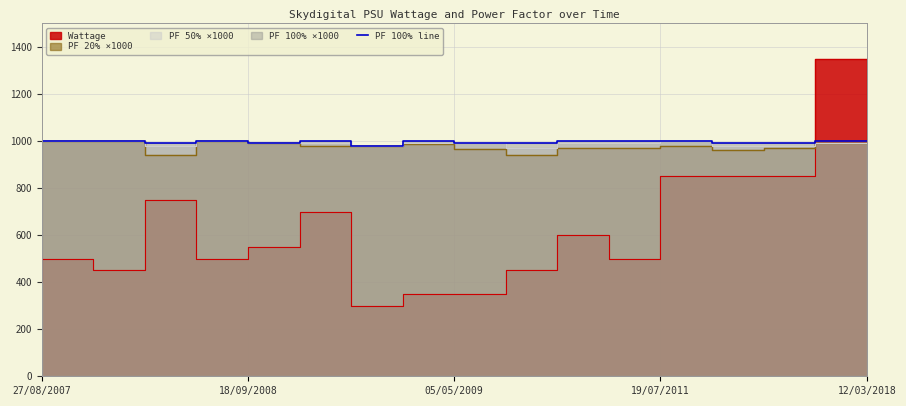

Does the chart display data point markers on the line(s)?

No